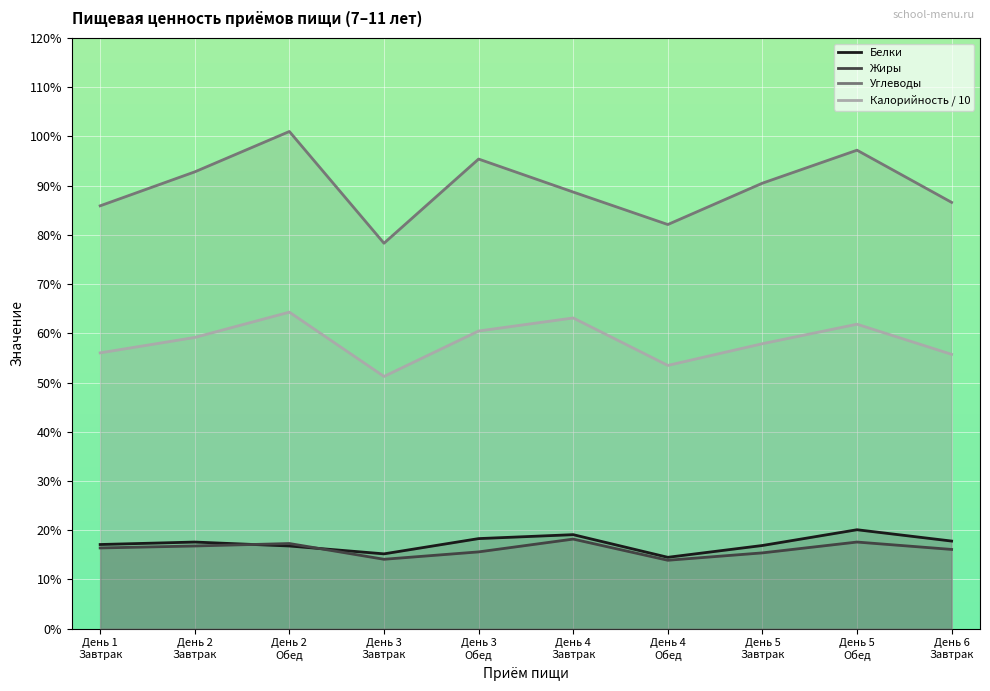

At which category does Белки reach its first local peak?

День 2
Завтрак